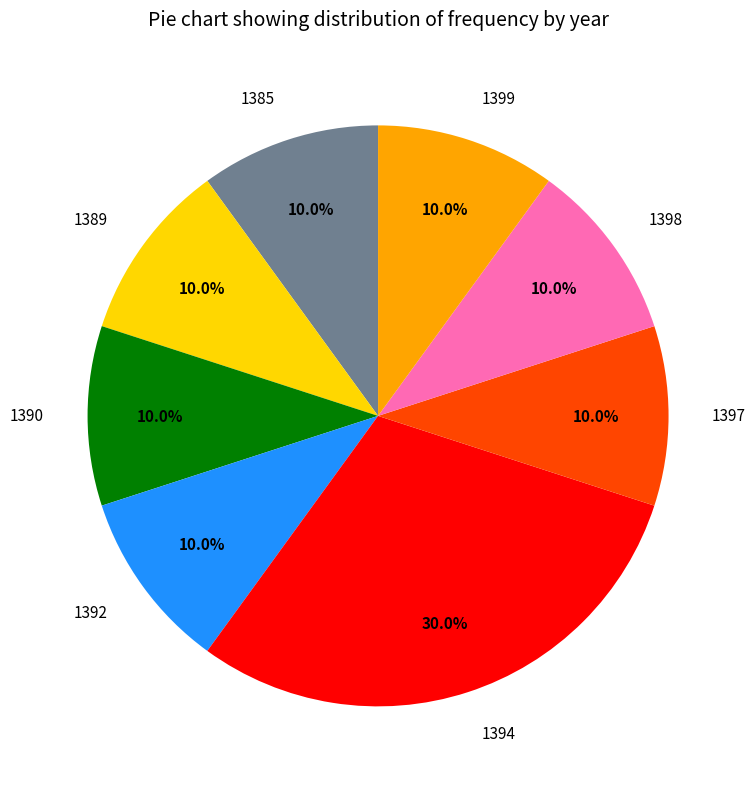

What percentage is the 1397 slice, to the nearest percent?

10%